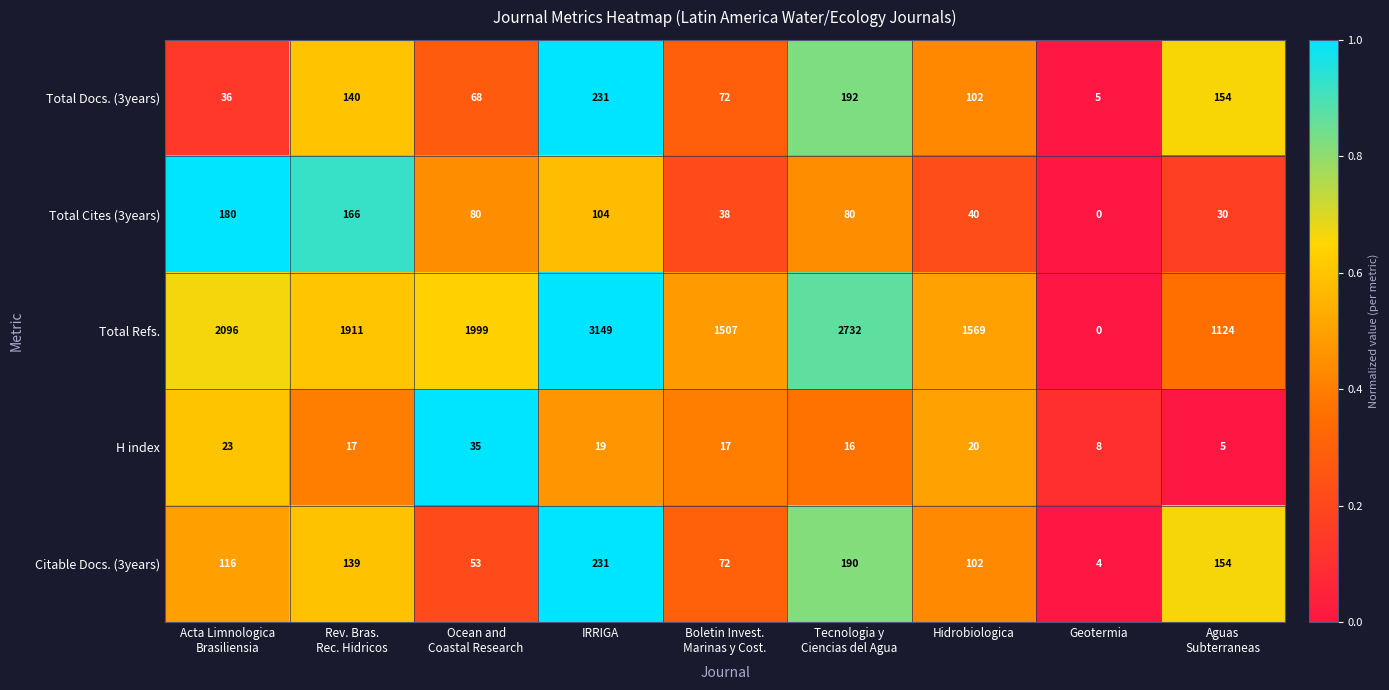

Where is Total Docs. (3years) nearest to the value 118?

Hidrobiologica